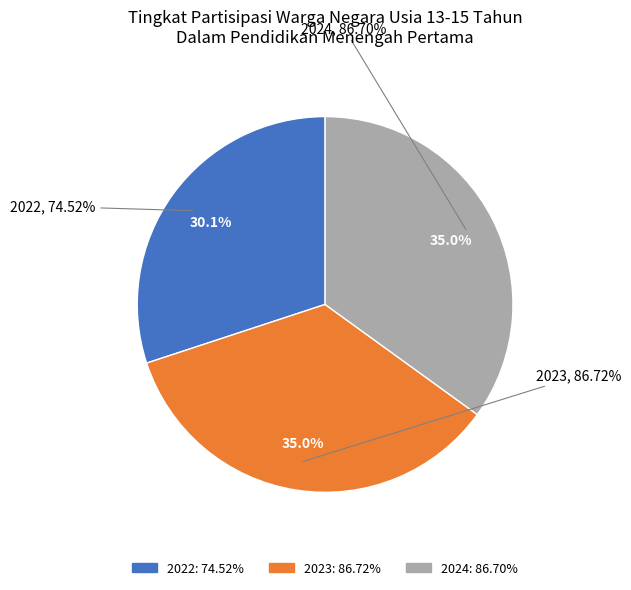

To the nearest percent, what percentage of the pie is 2024?

35%